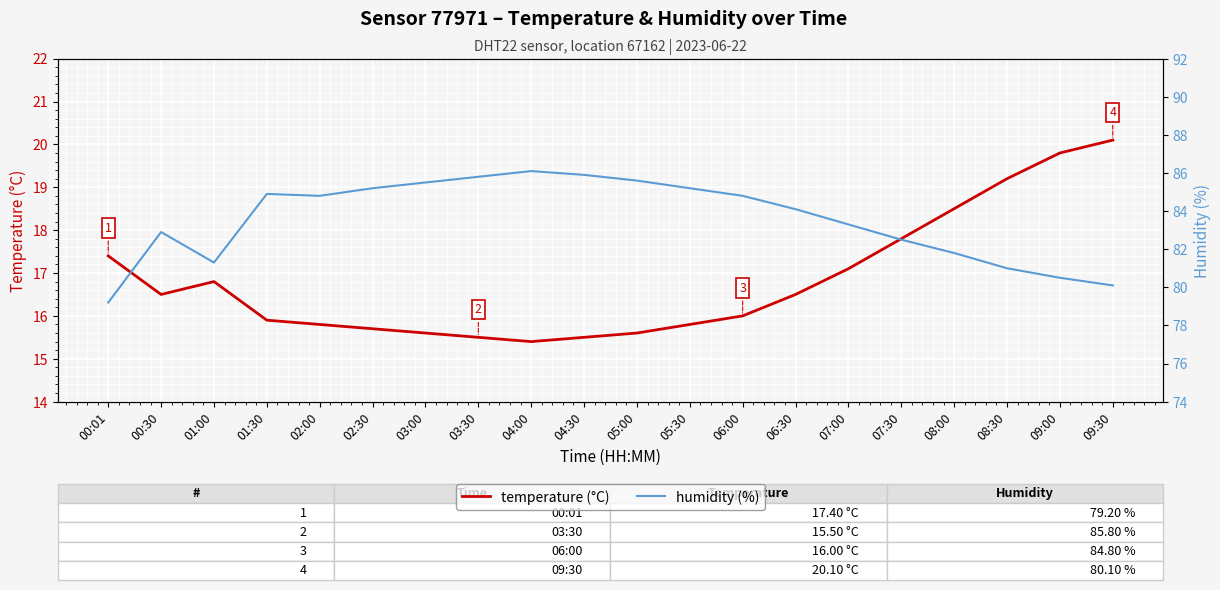

What is the sum of all temperature (°C) values?

336.5